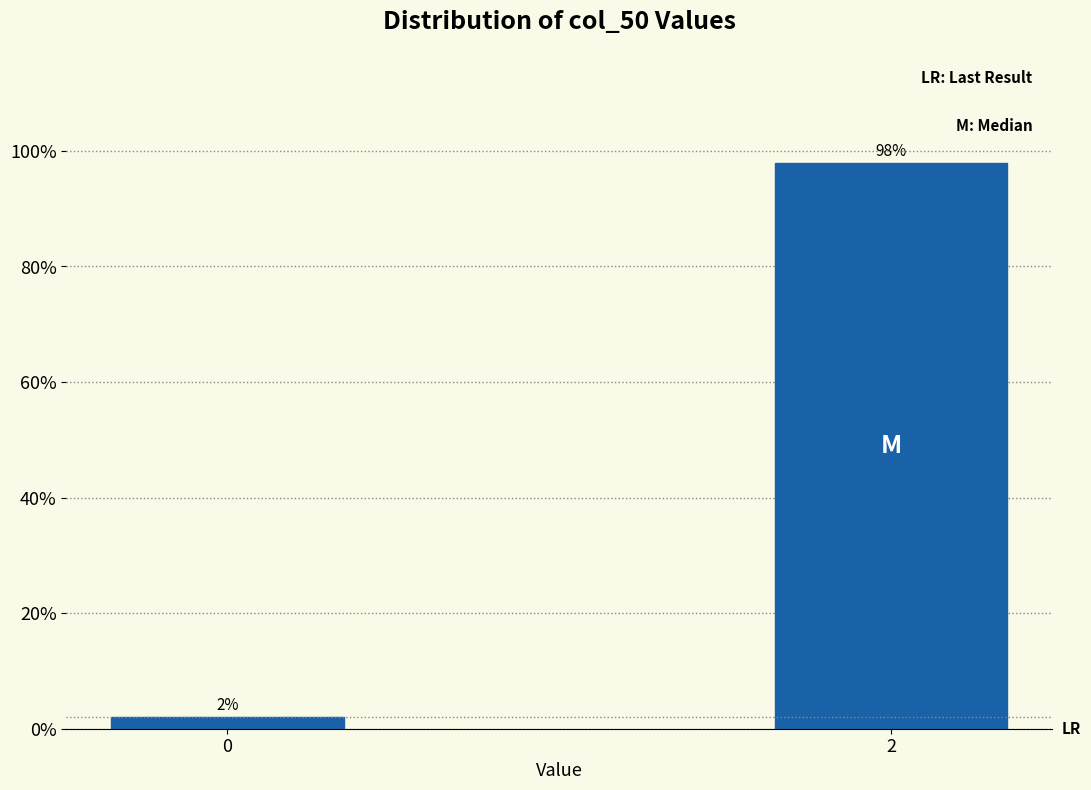

What is the value of the 2nd bar from the left?

97.9